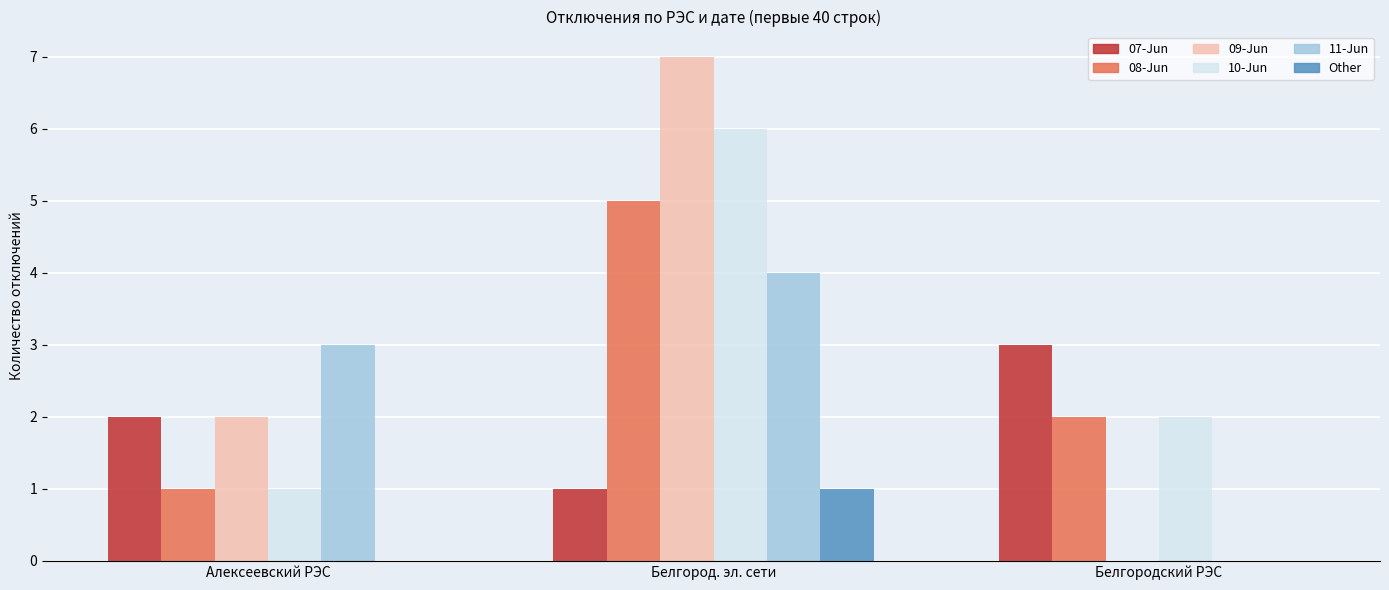

Is it true that 09-Jun equals 3 at Белгородский РЭС?

False